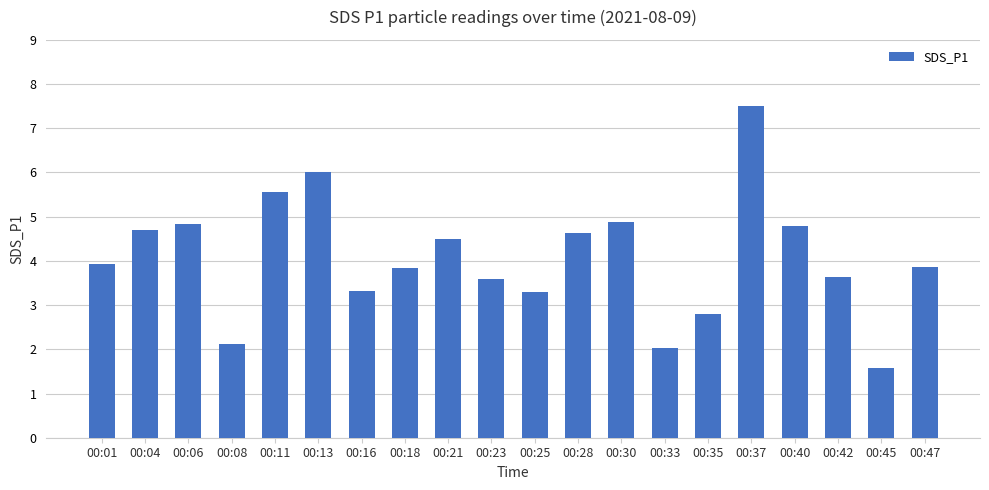

How many distinct data groups are displayed?

1